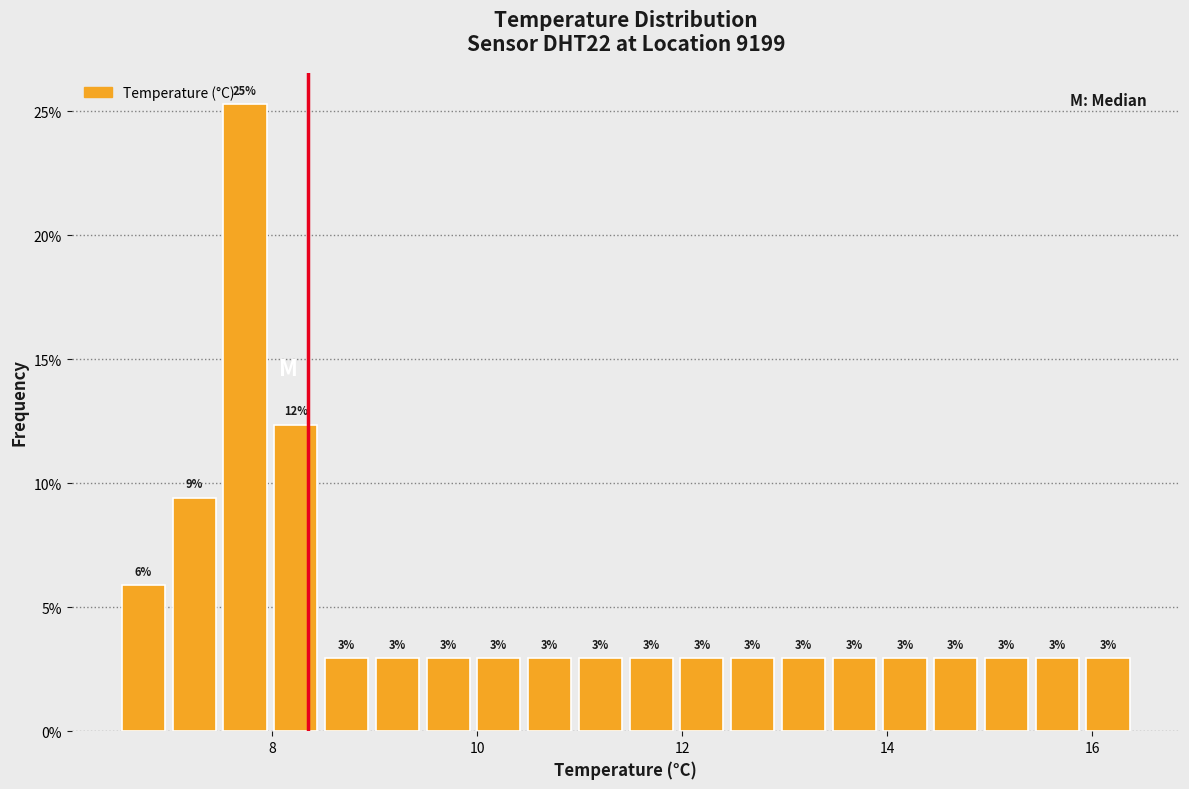

Read against the x-axis, roughly where is the centre of the tallest bar?

7.8